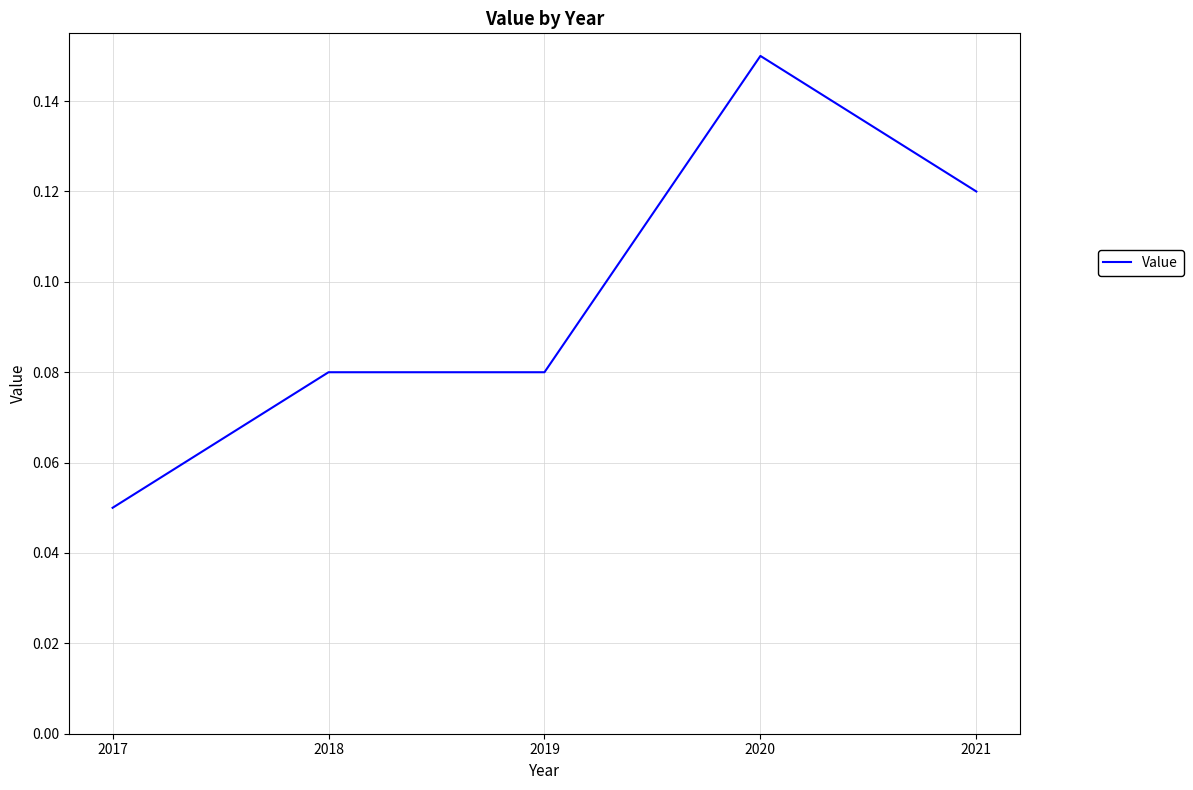

How many lines are shown in the chart?

1